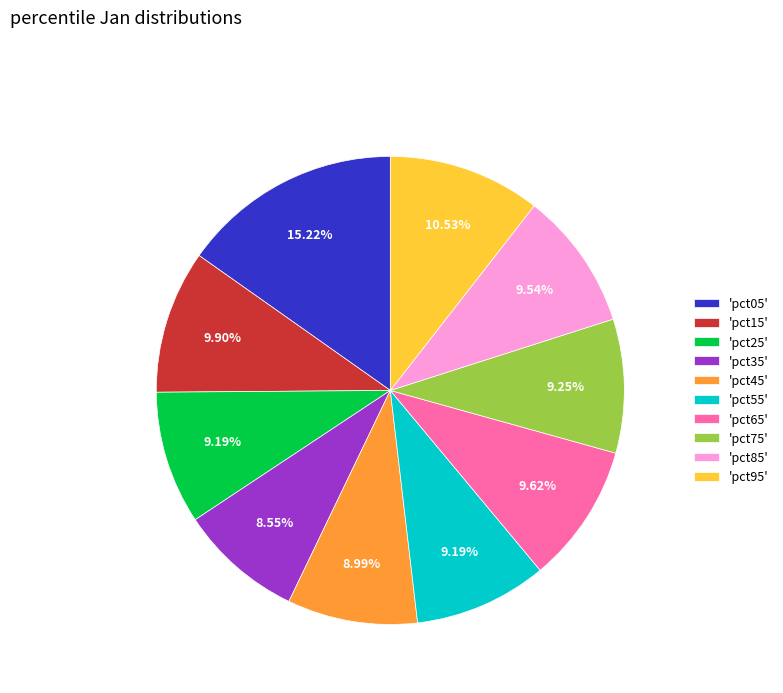

Between 'pct35' and 'pct85', which is larger?

'pct85'